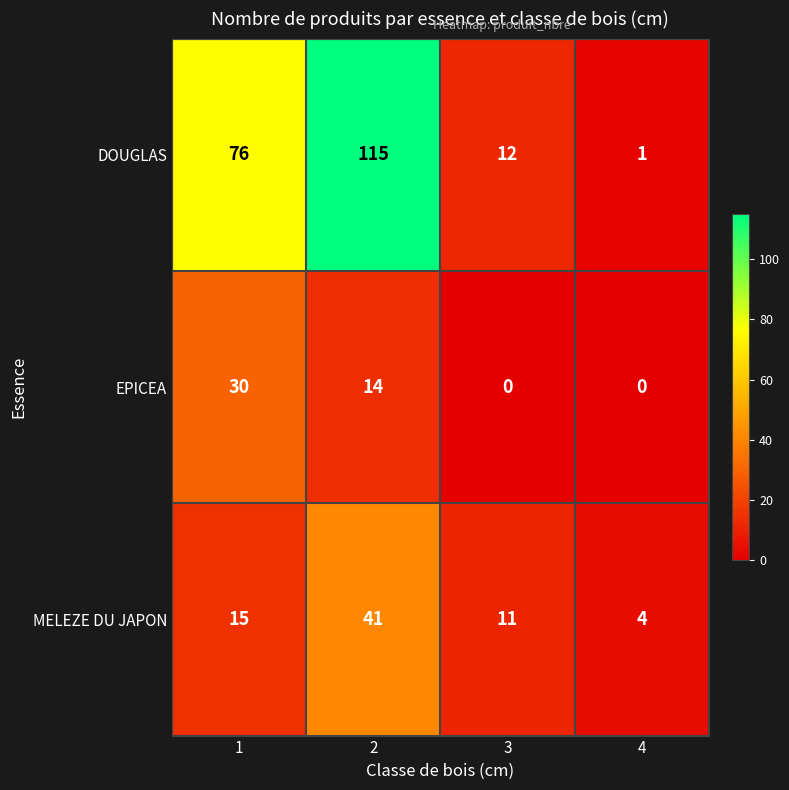

What value does the EPICEA series have at 1, to the nearest 10?

30